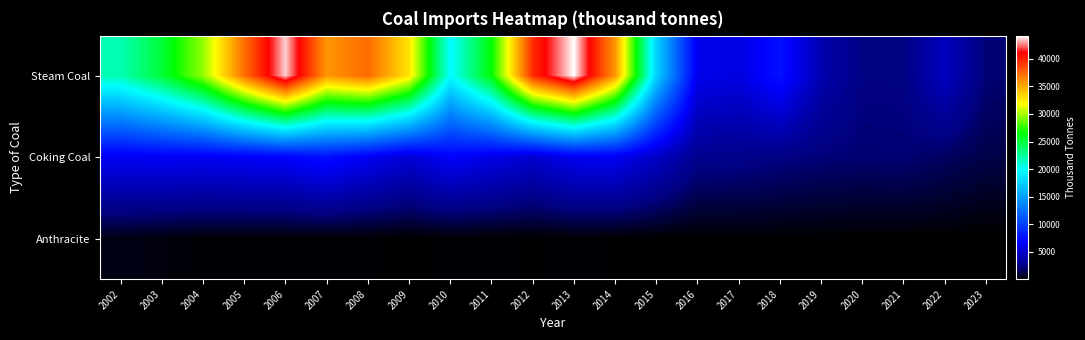

Which has a higher value, 2009 or 2007?

2007